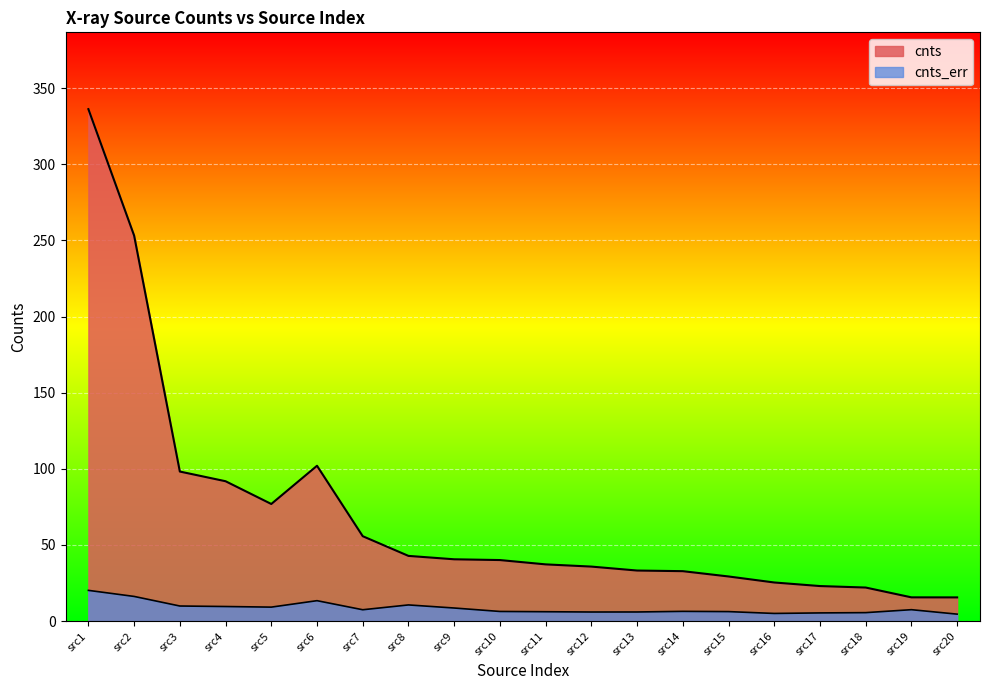

Is the value of cnts_err at 6 greater than the value of cnts at 1?

No